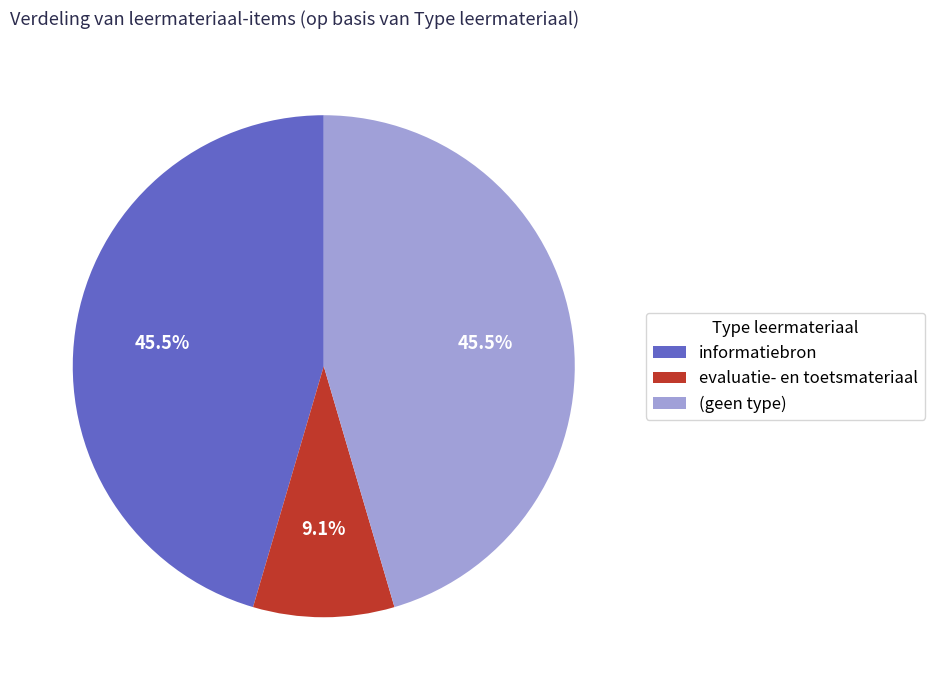

Which category has the smallest portion of the pie?

evaluatie- en toetsmateriaal